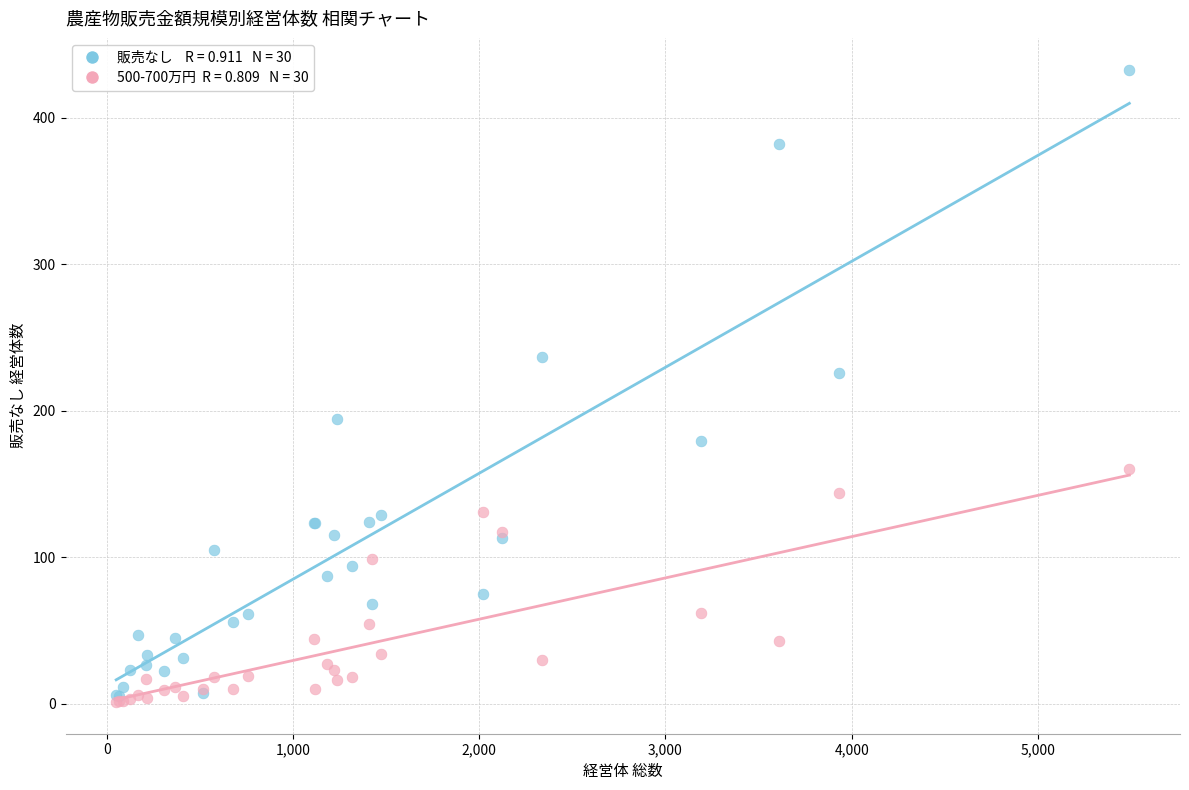

Across all series, what Y value is closest to 217?

226